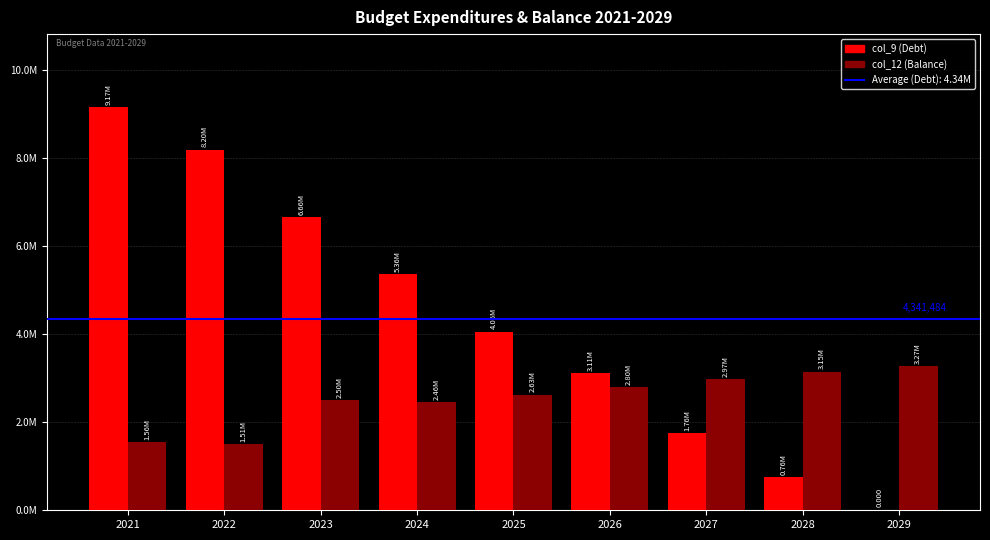

Where does the col_12 (Balance) series first go above 2627235?

2026